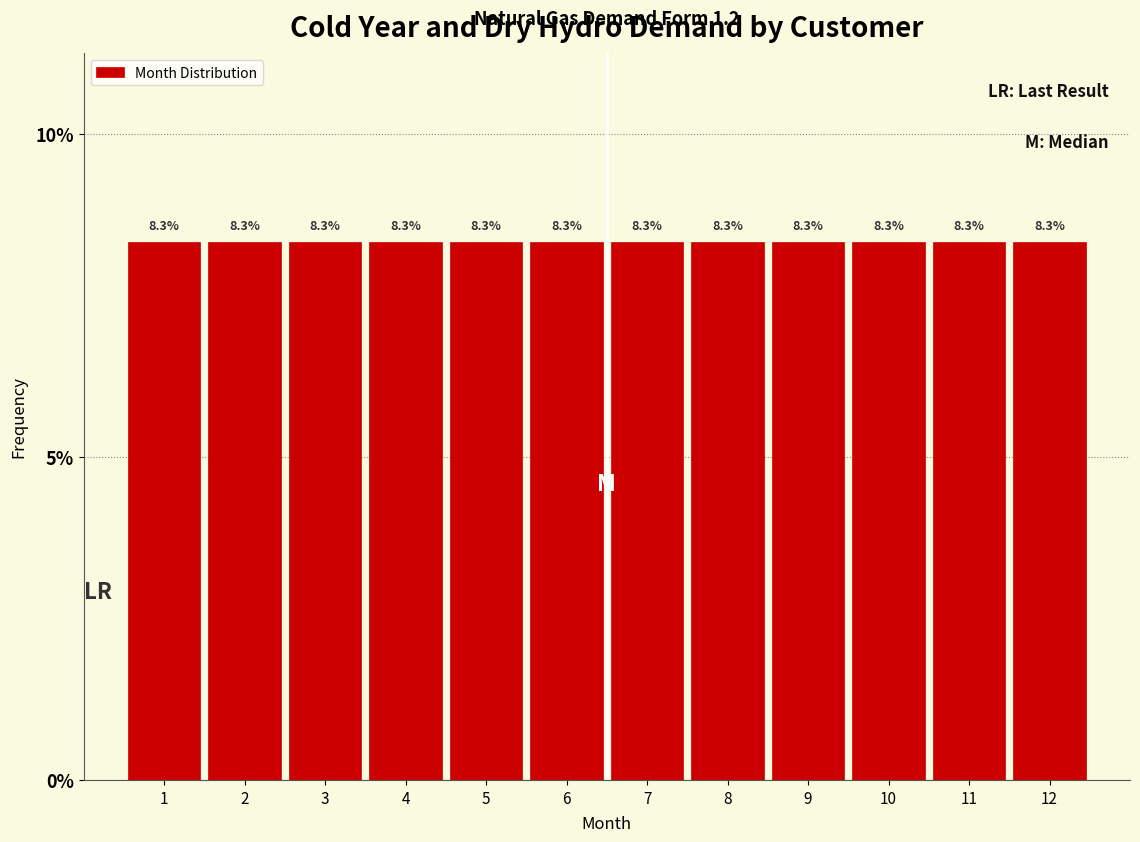

Reading left to right, list every bar in this chart as the range it spans on the x-axis followed by its height.

0.5 to 1.5: 8.3
1.5 to 2.5: 8.3
2.5 to 3.5: 8.3
3.5 to 4.5: 8.3
4.5 to 5.5: 8.3
5.5 to 6.5: 8.3
6.5 to 7.5: 8.3
7.5 to 8.5: 8.3
8.5 to 9.5: 8.3
9.5 to 10.5: 8.3
10.5 to 11.5: 8.3
11.5 to 12.5: 8.3